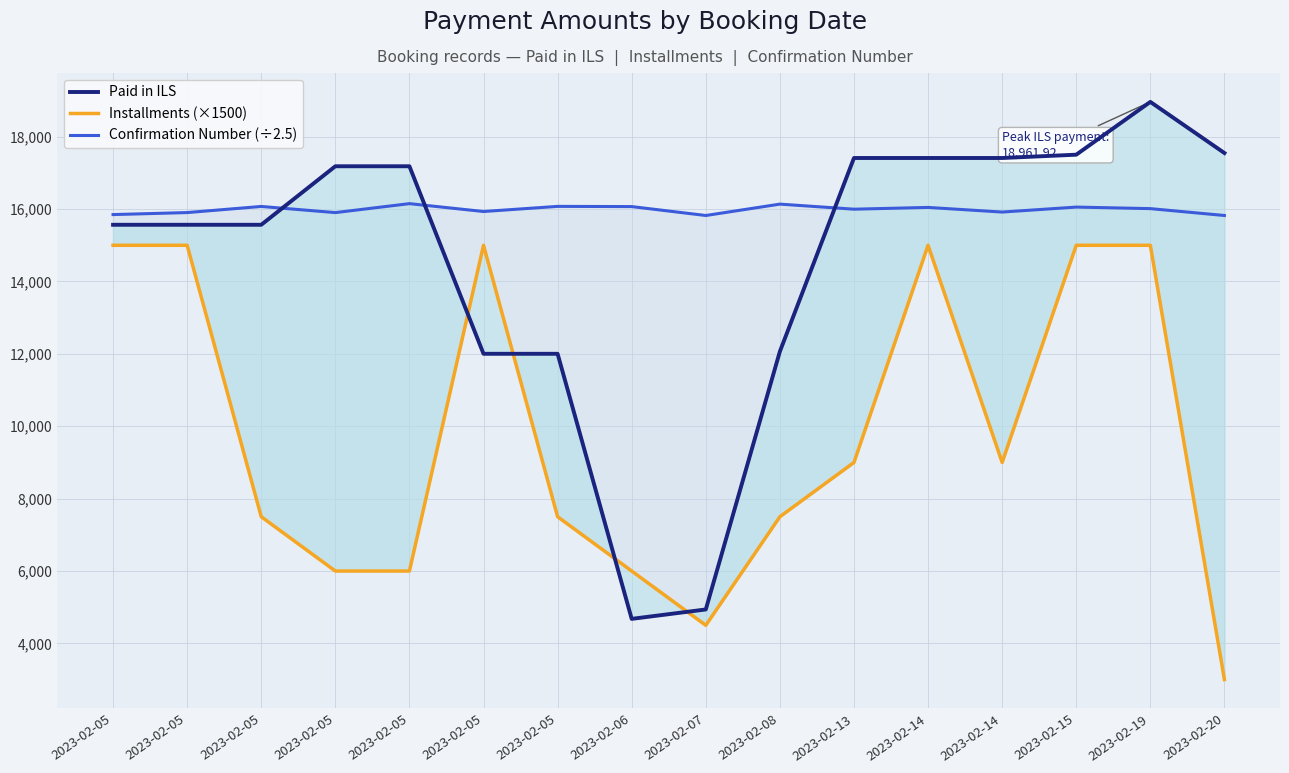

What is the lowest value of the Paid in ILS series?

4678.0